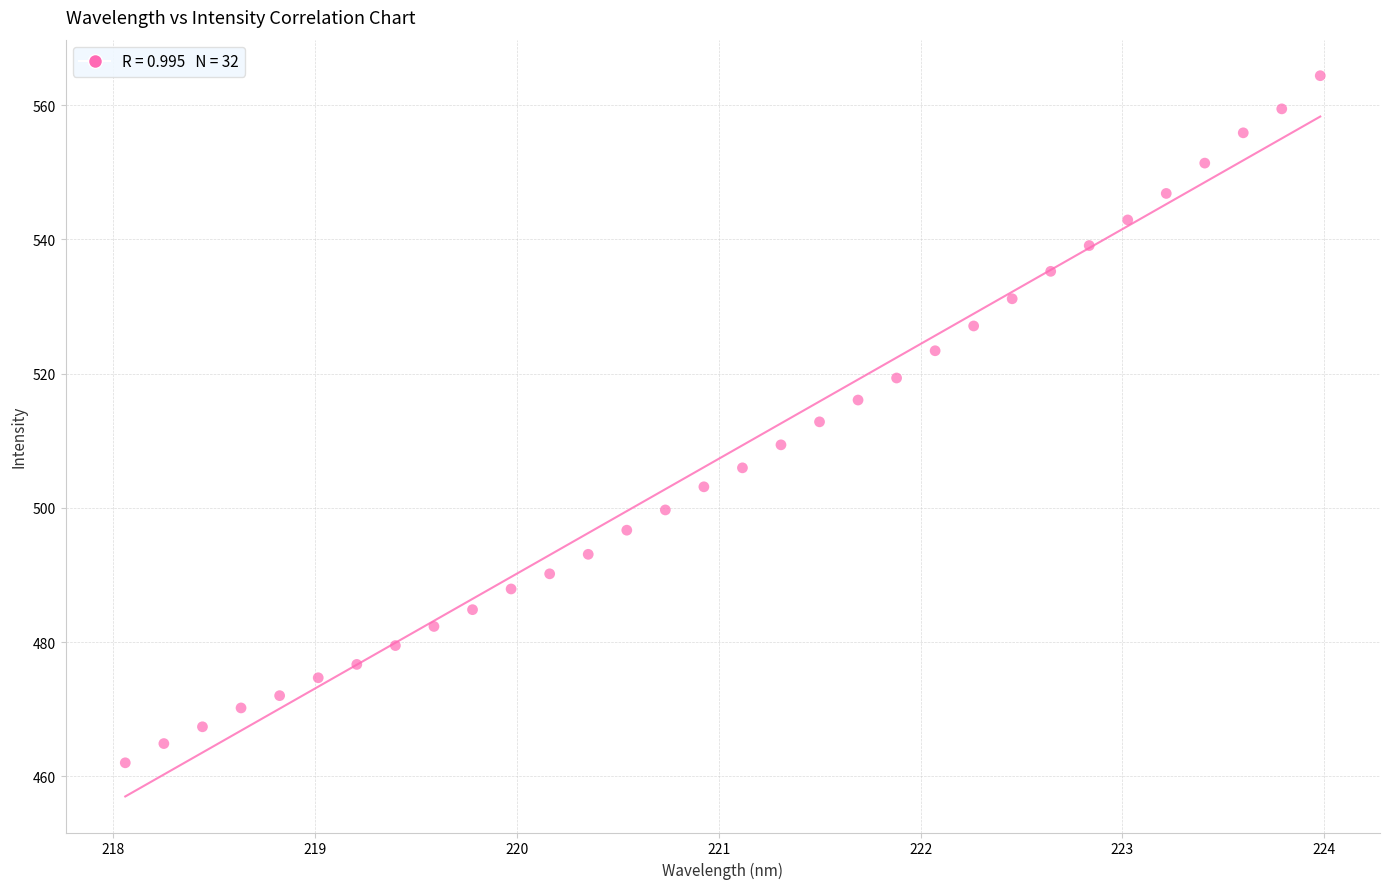

What is the range of Y values (max minus min)?

102.4